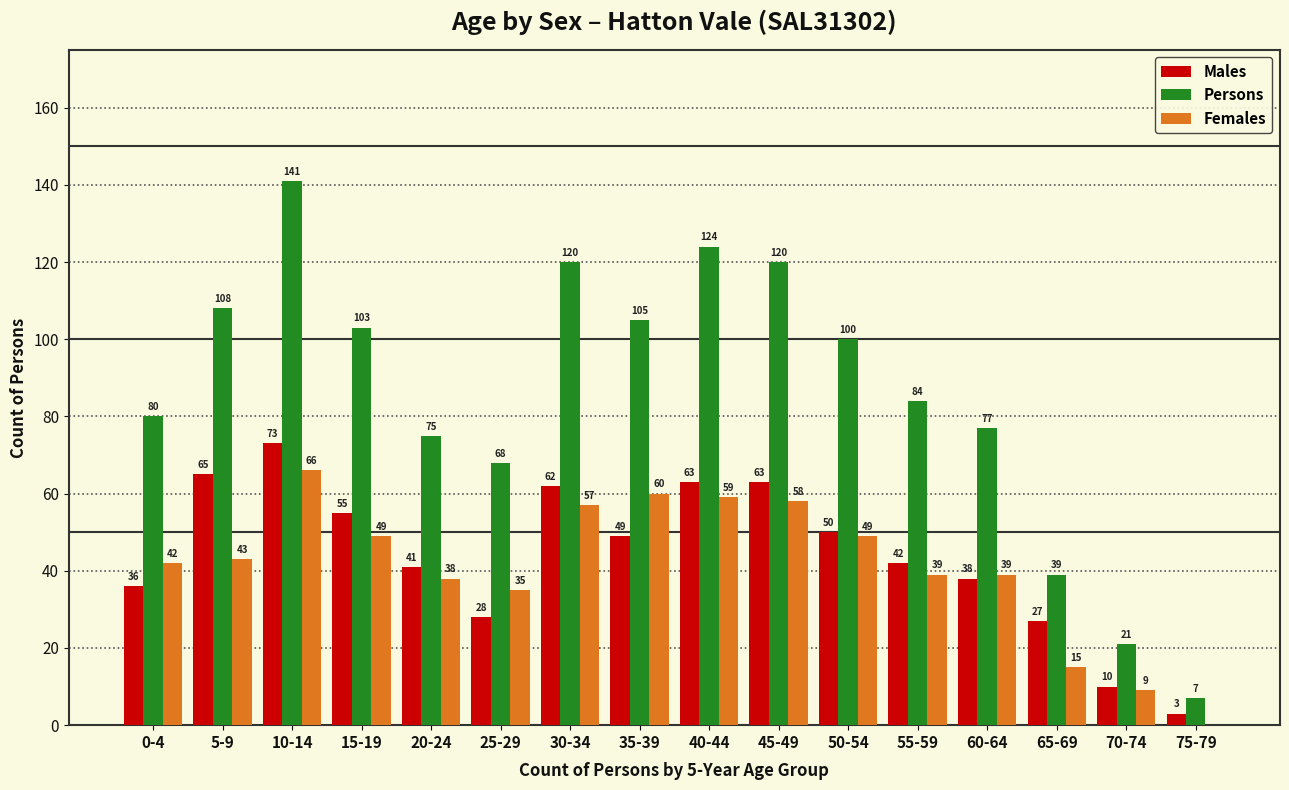

Count the number of data series in this chart.

3